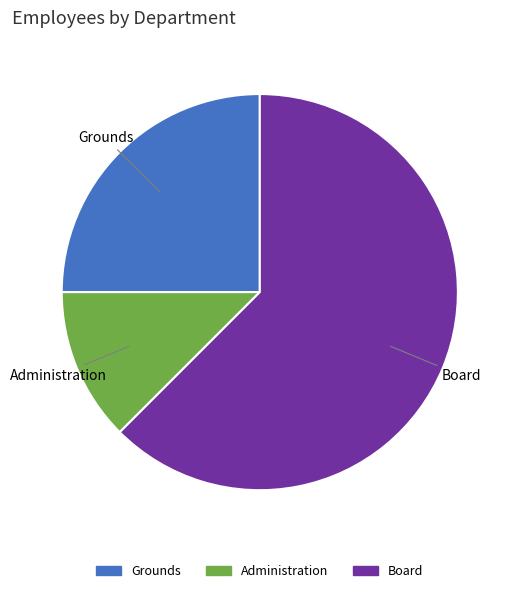

Is it true that Board is 48% of the pie?

False